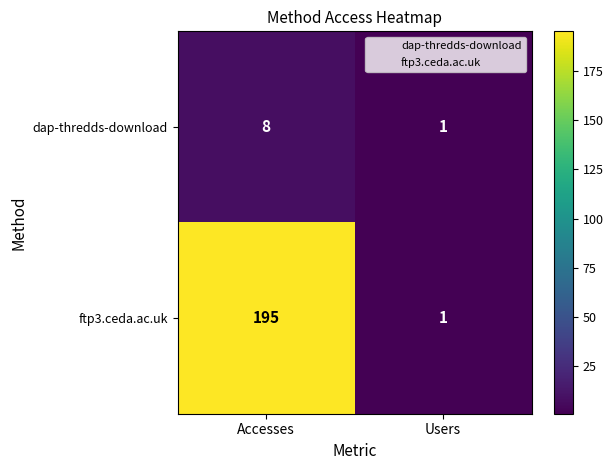

At which category is the sum across all series the highest?

Accesses